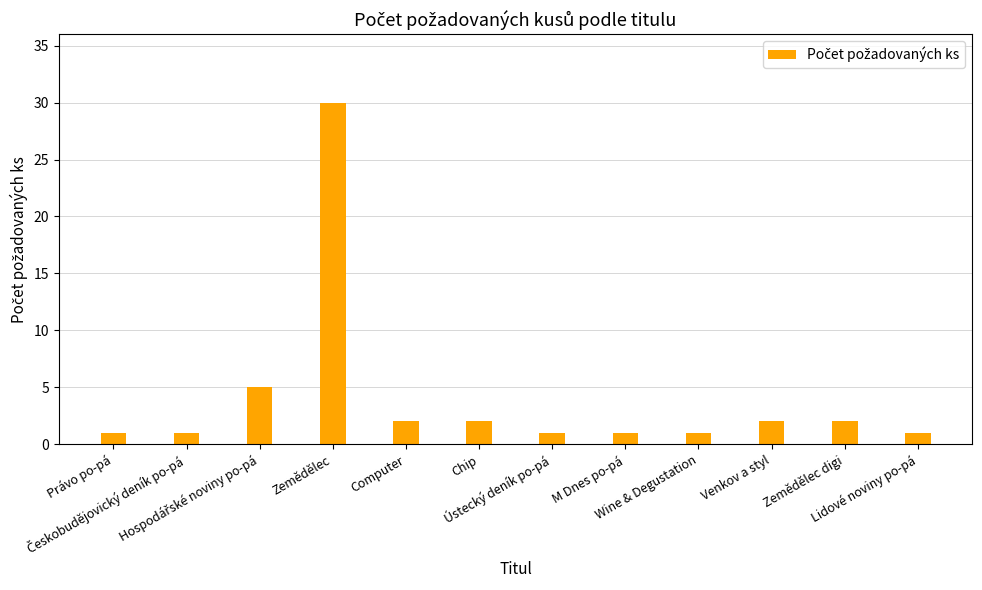

The value at Wine & Degustation is 1. True or false?

True